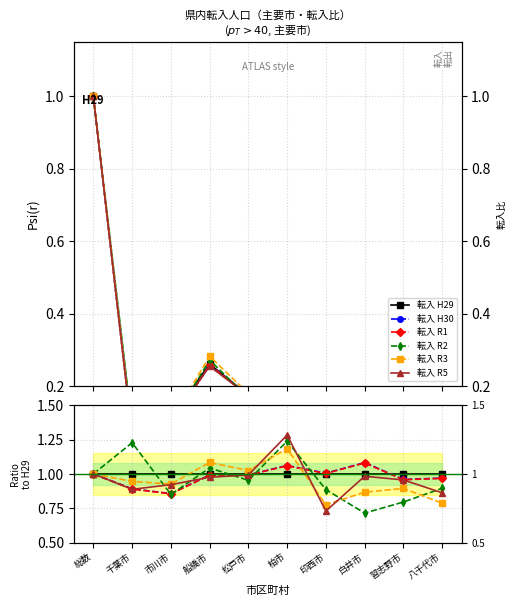

What is the label of the 9th point from the right?

千葉市